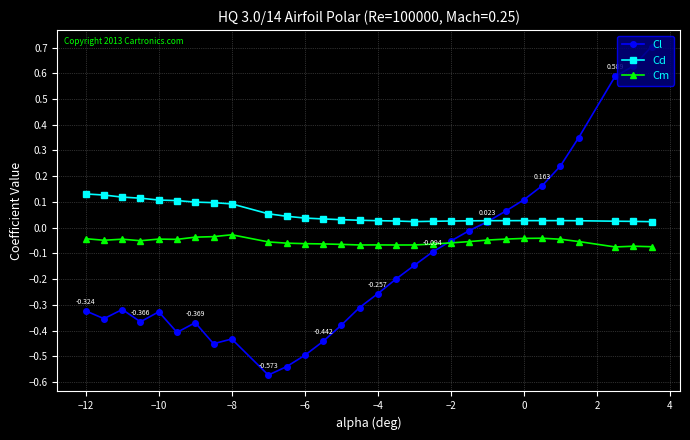

Rank the series by their maximum value, from highest to lowest.

Cl, Cd, Cm